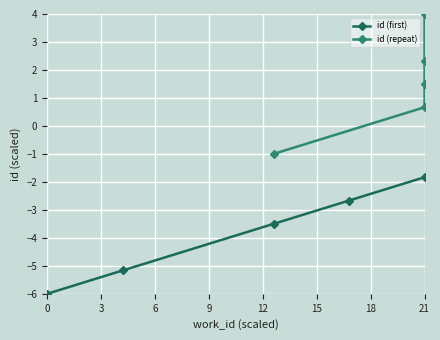

True or false: id (first) has a value of -1.8 at 21.

True